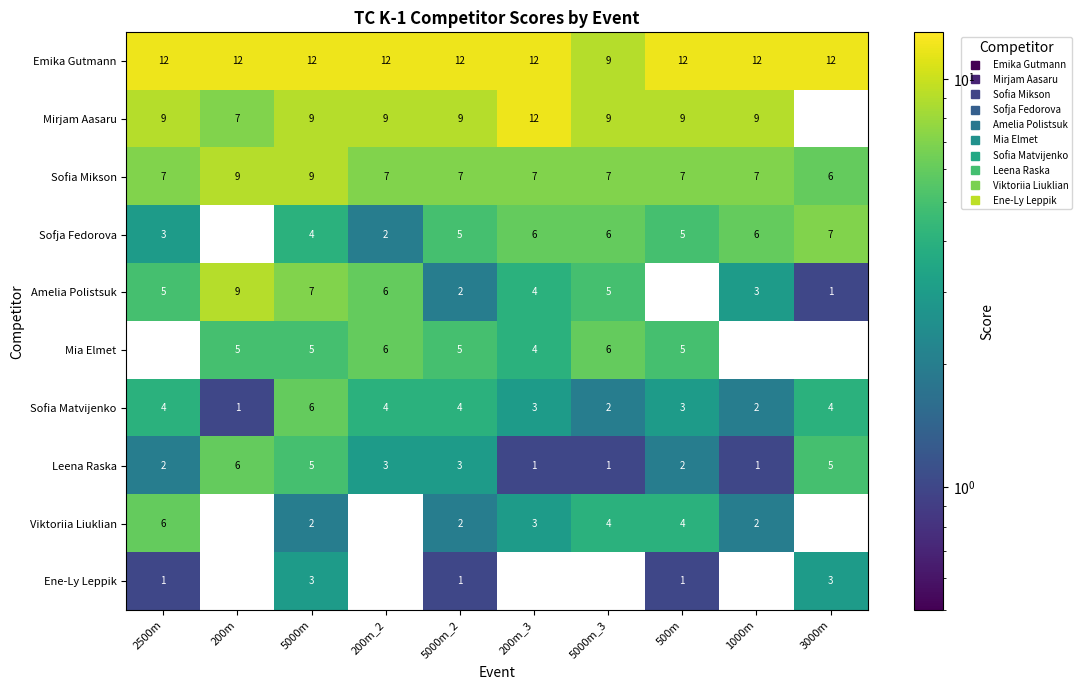

Is it true that Ene-Ly Leppik equals 0 at 5000m_3?

True